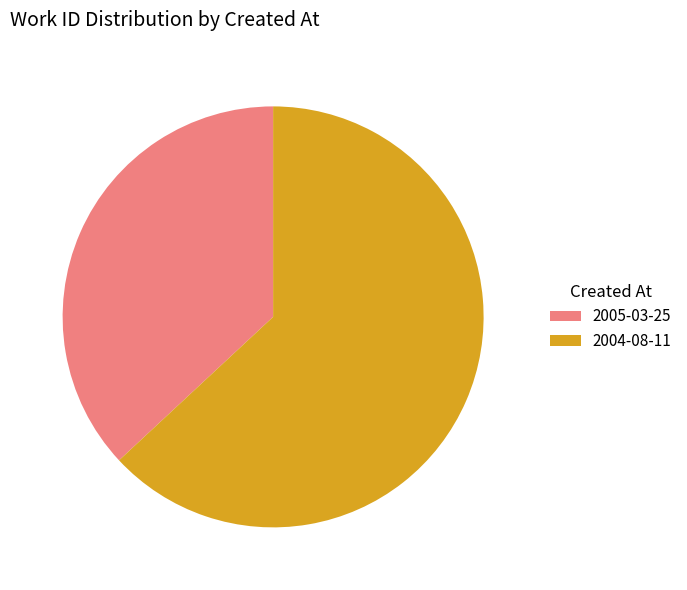

Do 2005-03-25 and 2004-08-11 together represent more than half of the pie?

Yes